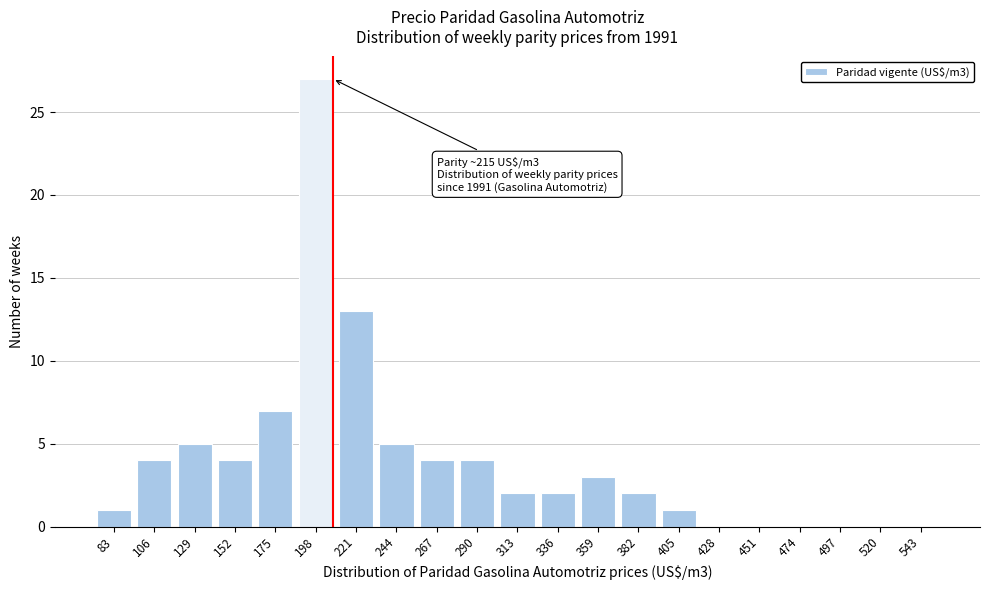

Reading right to left, transcribe all the data shown in this chart.

543=0	520=0	497=0	474=0	451=0	428=0	405=1	382=2	359=3	336=2	313=2	290=4	267=4	244=5	221=13	198=27	175=7	152=4	129=5	106=4	83=1